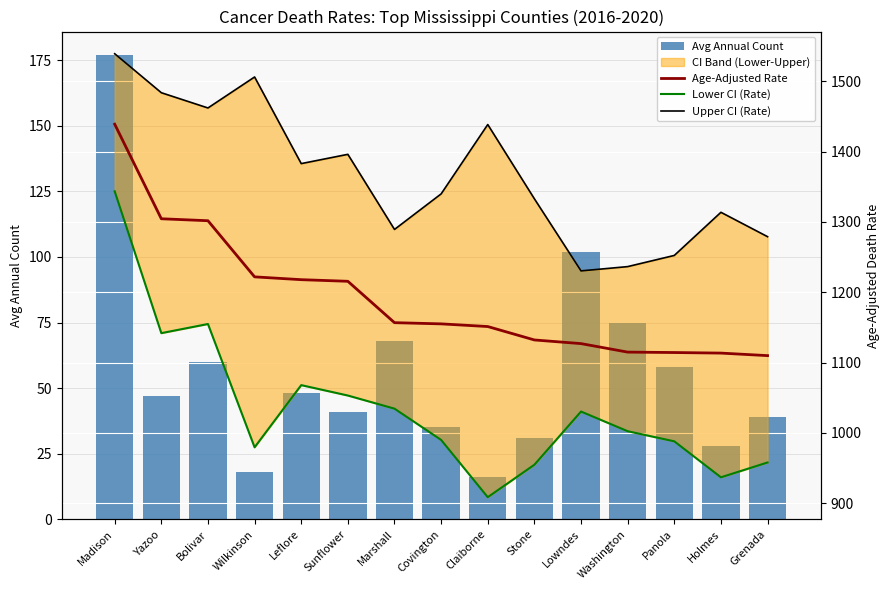

What is the difference between the maximum and minimum values in the Age-Adjusted Rate series?

329.4